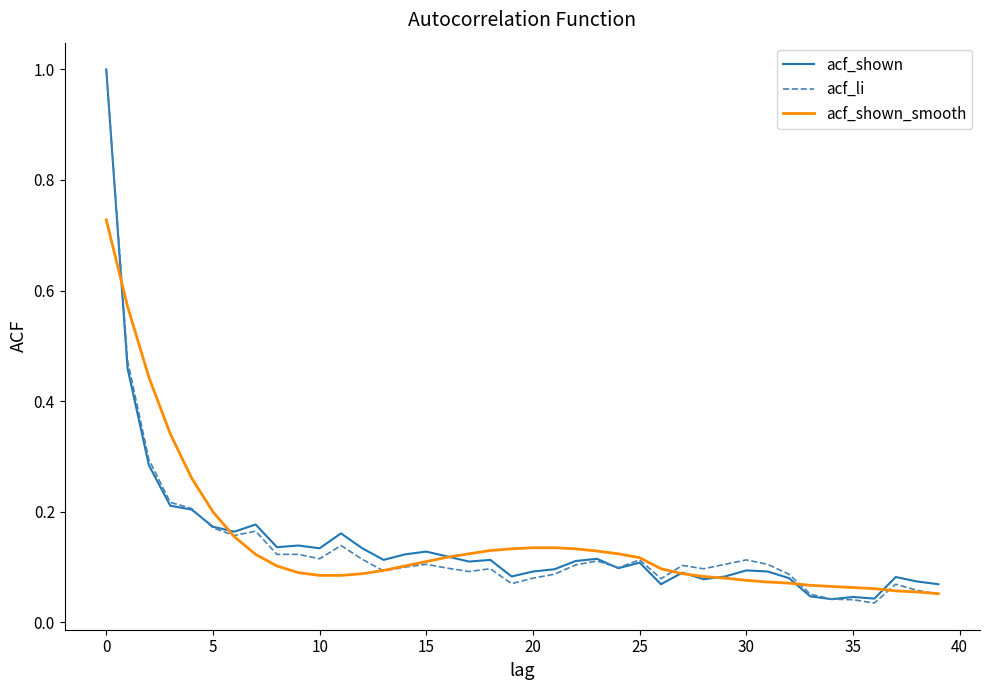

What is the maximum value for acf_li?

1.0